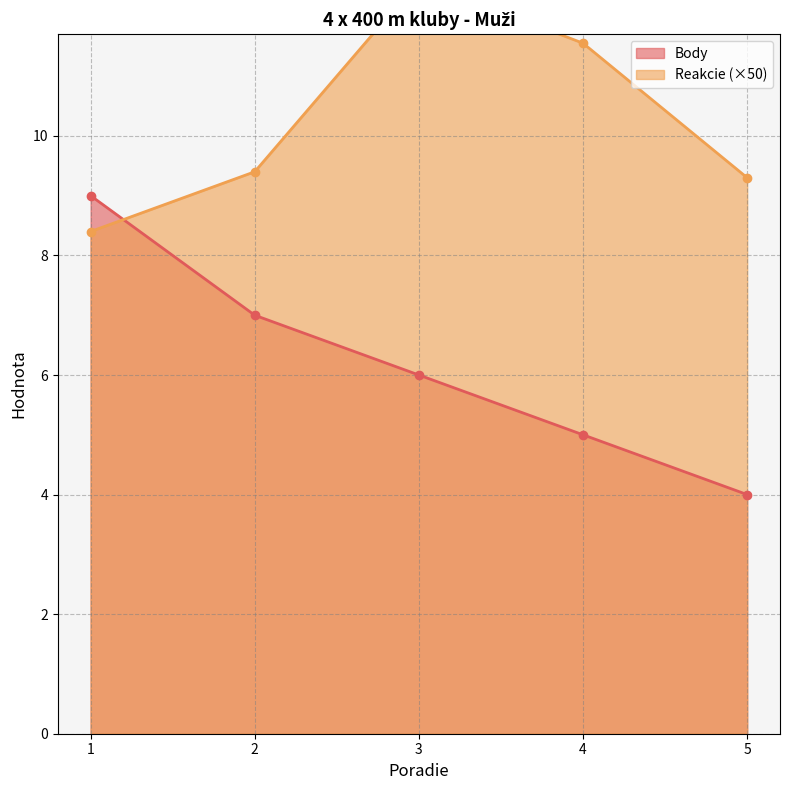

What is the difference between the Reakcie values at 5 and 2?

0.1